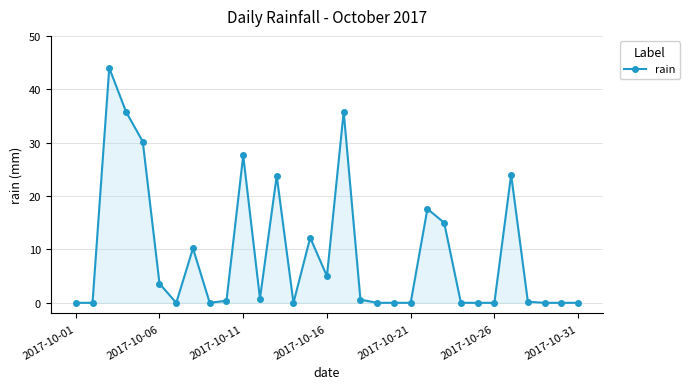

What is the value of the 23rd point from the left?

15.0